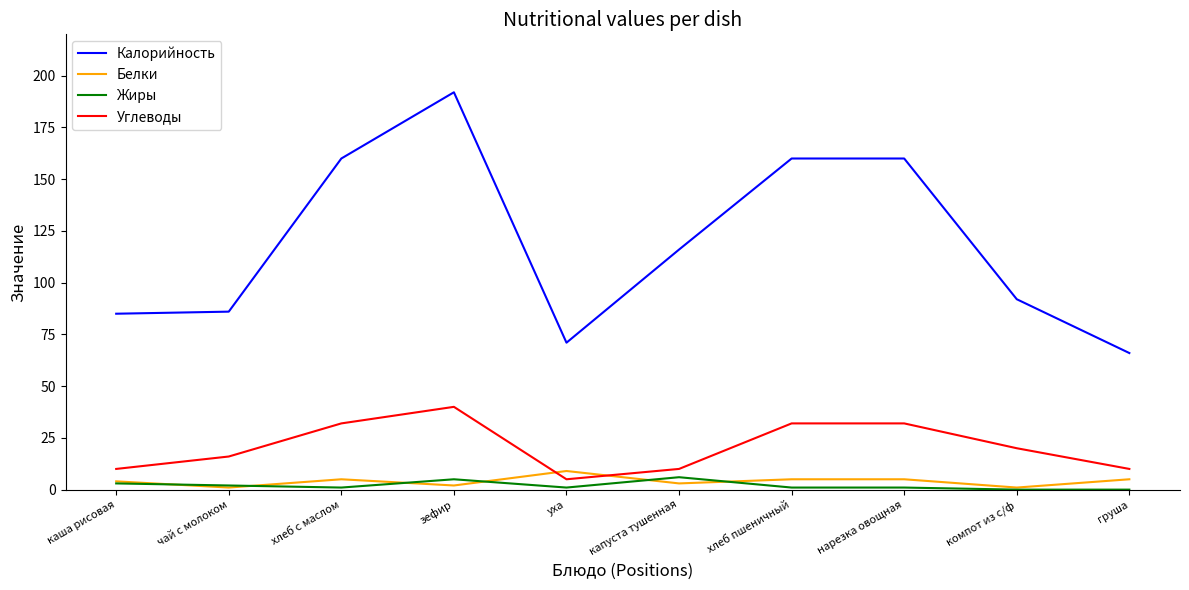

True or false: Калорийность and Углеводы intersect in this chart.

False